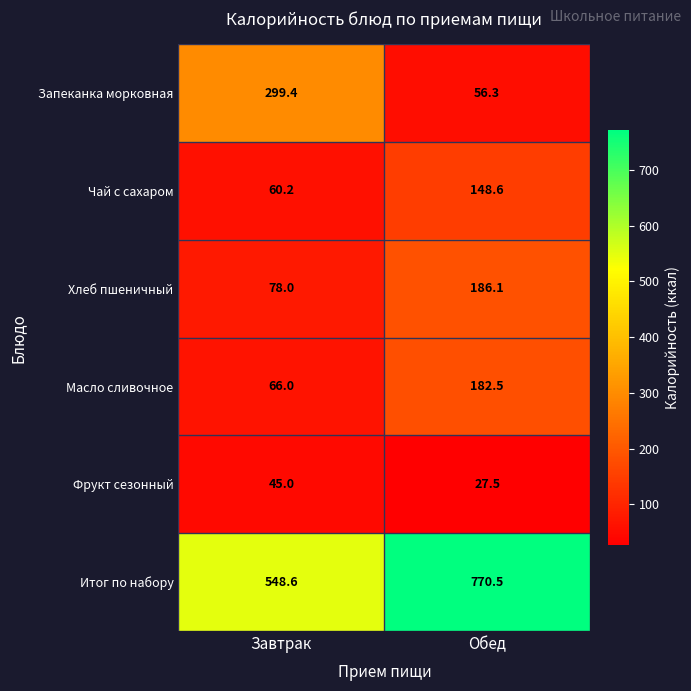

Where is Масло сливочное nearest to the value 124?

Завтрак